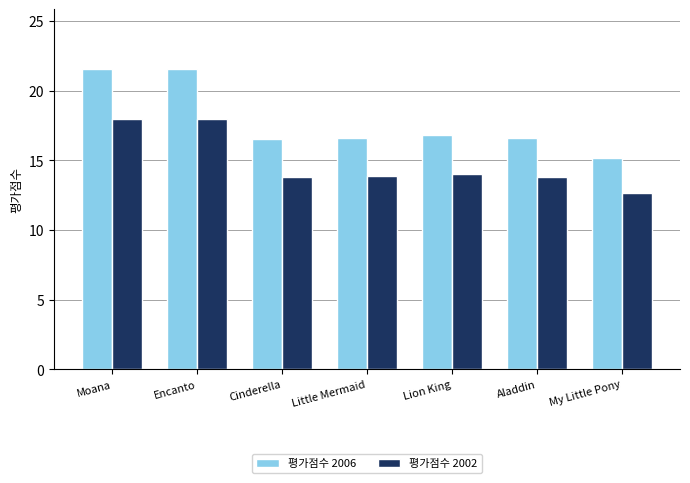

Is it true that 평가점수 2006 equals 21.5 at Moana?

True